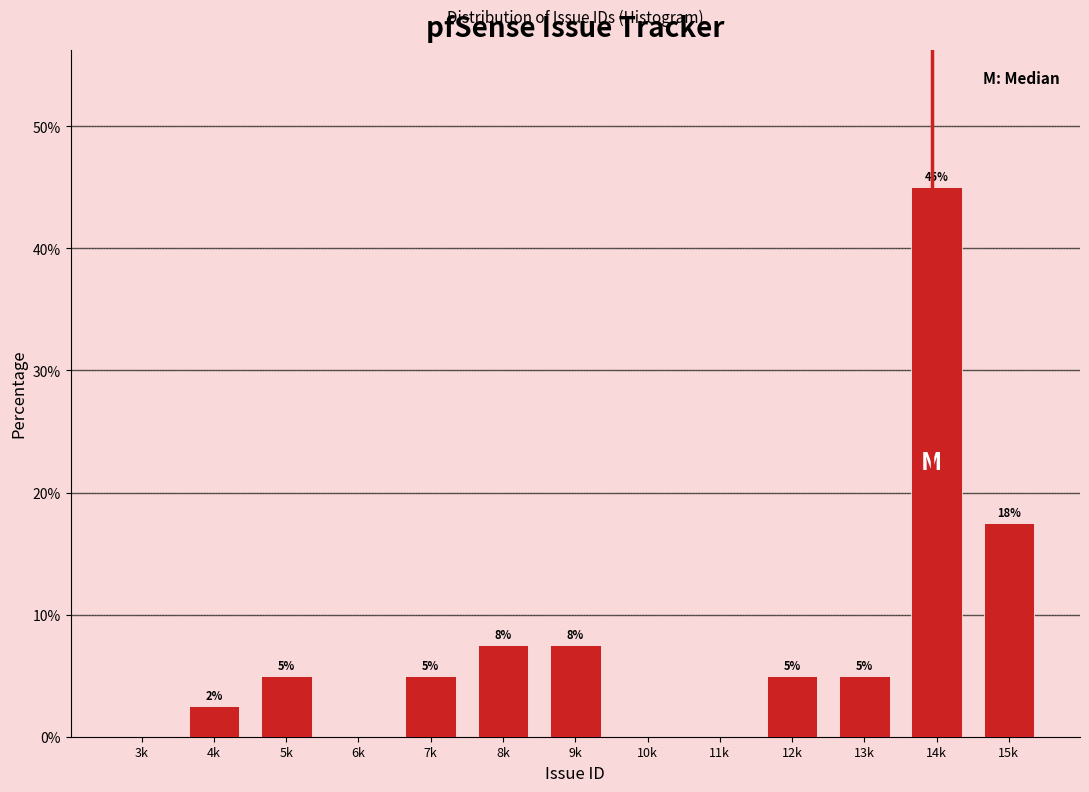

What is the sum of the values at 11k and 7k?

5.0